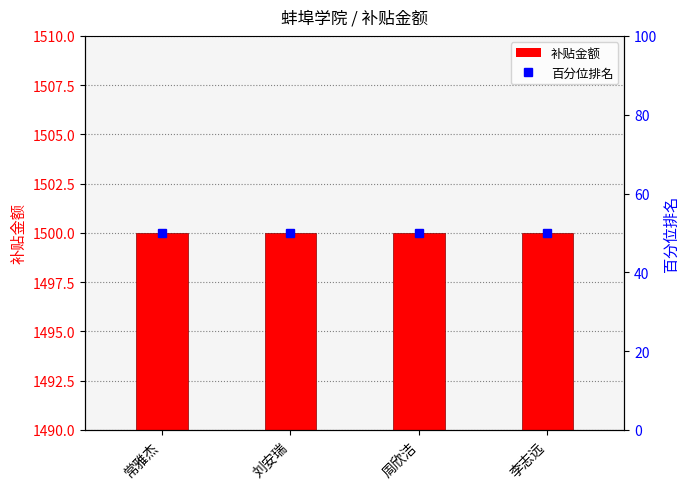

Which series has the widest spread of values?

补贴金额